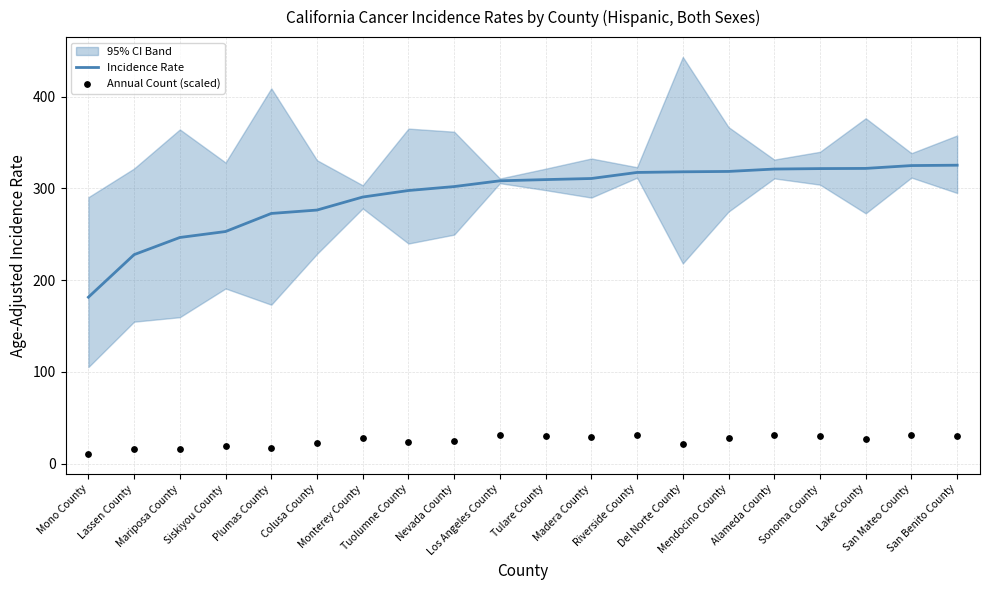

Which series has the widest spread of Y values?

Incidence Rate